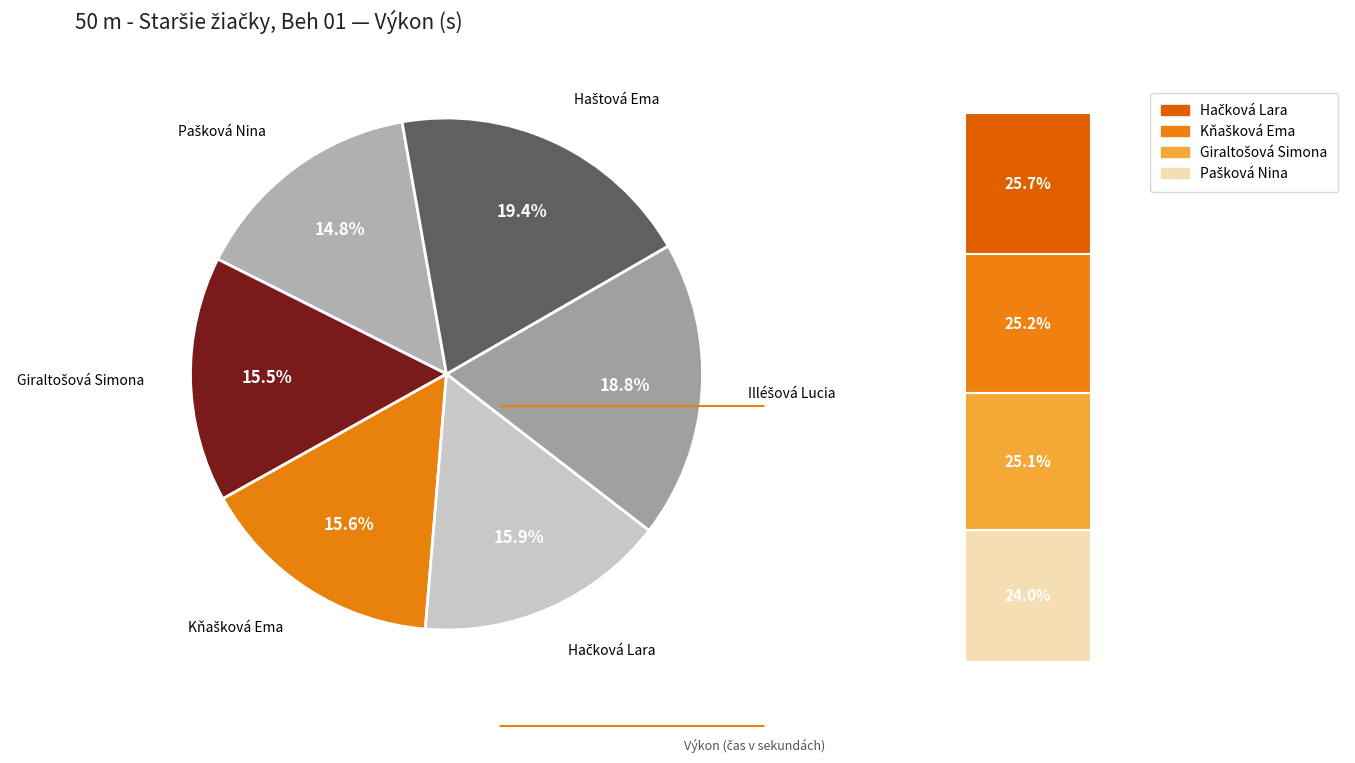

What is the change in value from Pašková Nina to Haštová Ema?

+2.8